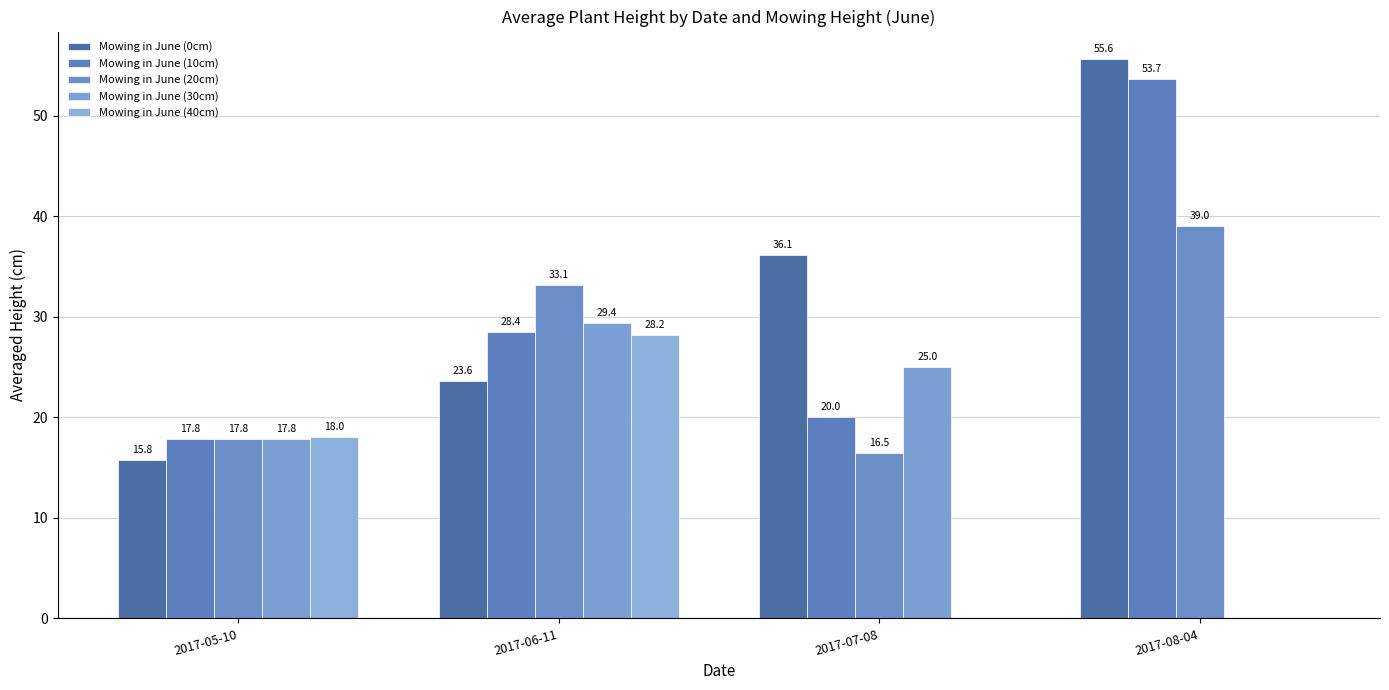

Is it true that Mowing in June (0cm) equals 55.6 at 2017-08-04?

True